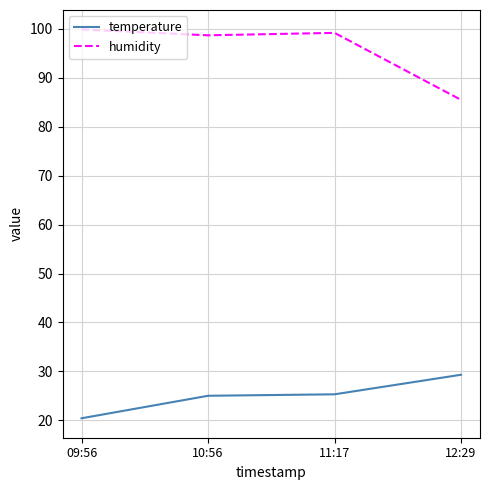

What is the sum of all humidity values?

383.3